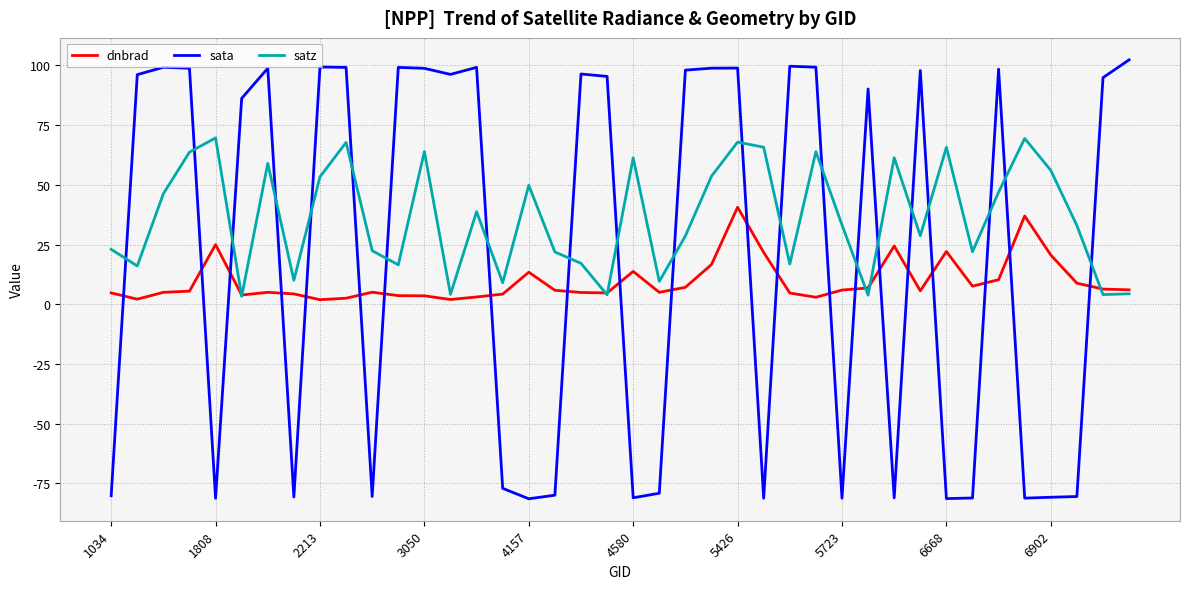

Which series has the largest range (max minus min)?

sata